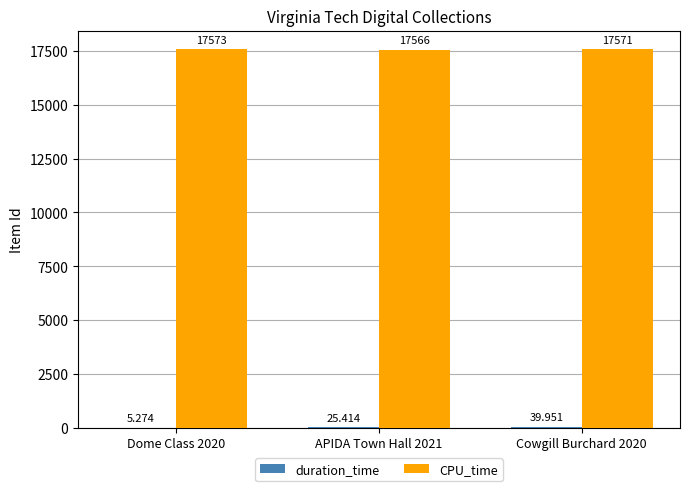

Which series has the largest total across all categories?

CPU_time